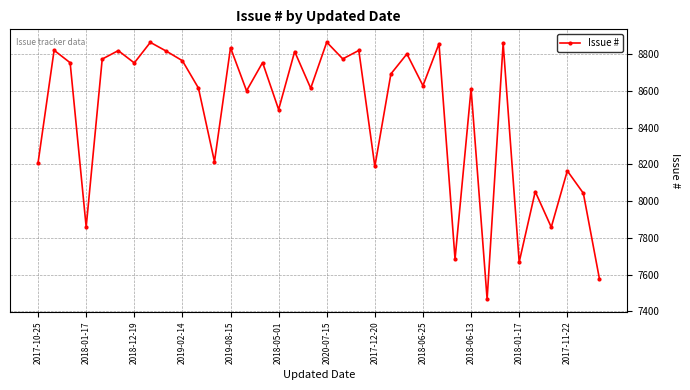

How many interior local valleys (lower than both neighbors) does the data have?

13